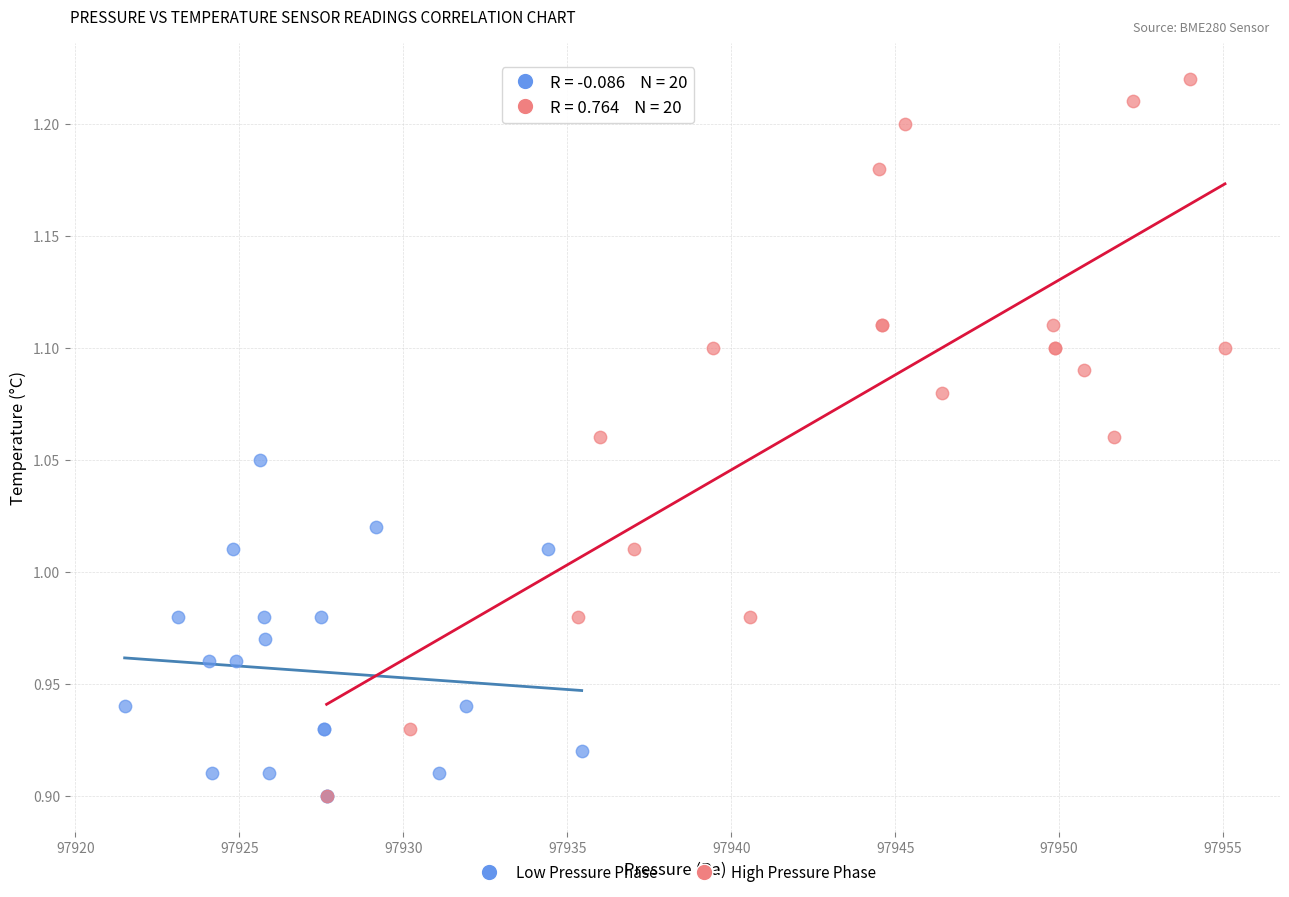

Which series has the largest Y range (max minus min)?

High Pressure Phase